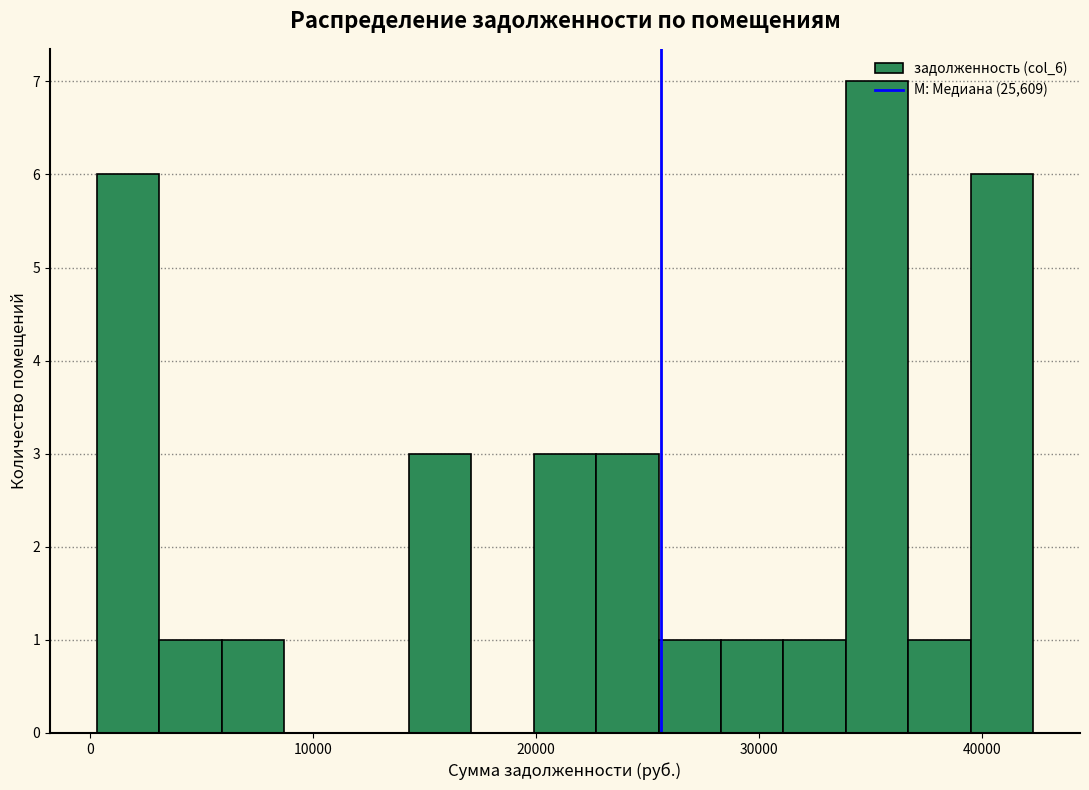

Around what value on the x-axis is the tallest bar? Give the approximate position of its centre, as read against the axis.

35000